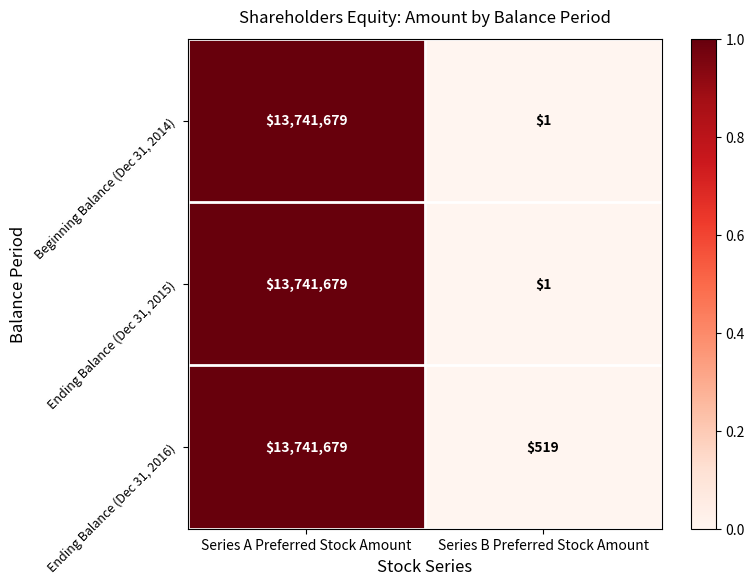

What is the difference between the Beginning Balance (Dec 31, 2014) values at Series B Preferred Stock Amount and Series A Preferred Stock Amount?

13741678